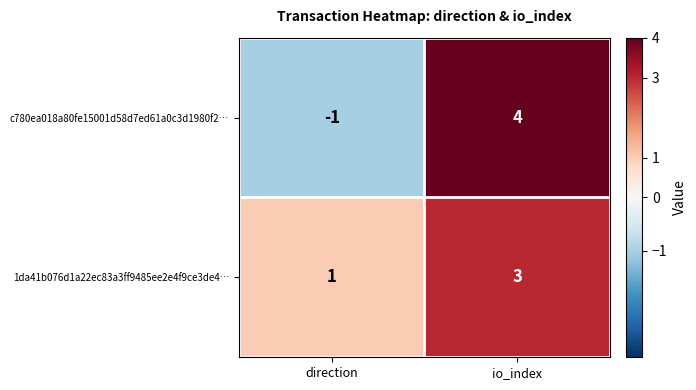

What is the sum of the 1da41b076d1a22ec83a3ff9485ee2e4f9ce3de4… values at direction and io_index?

4